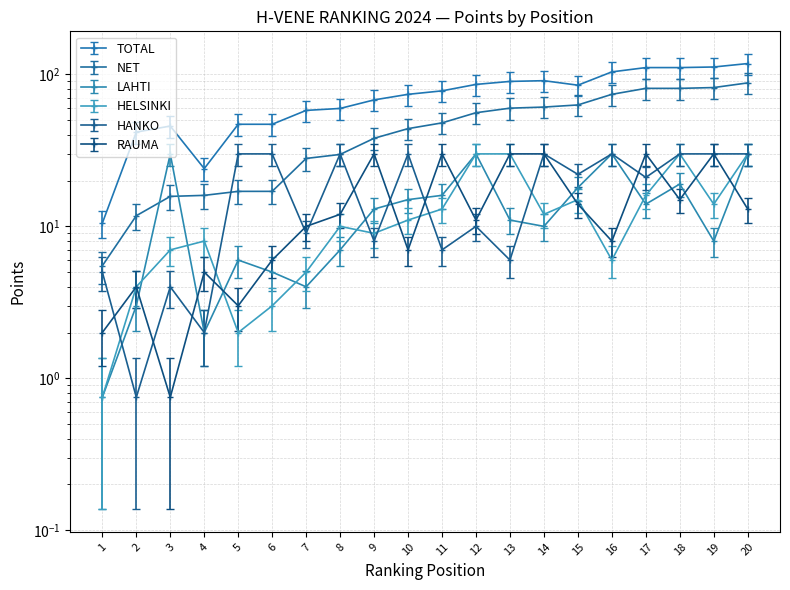

What is the lowest value of the HANKO series?

0.8